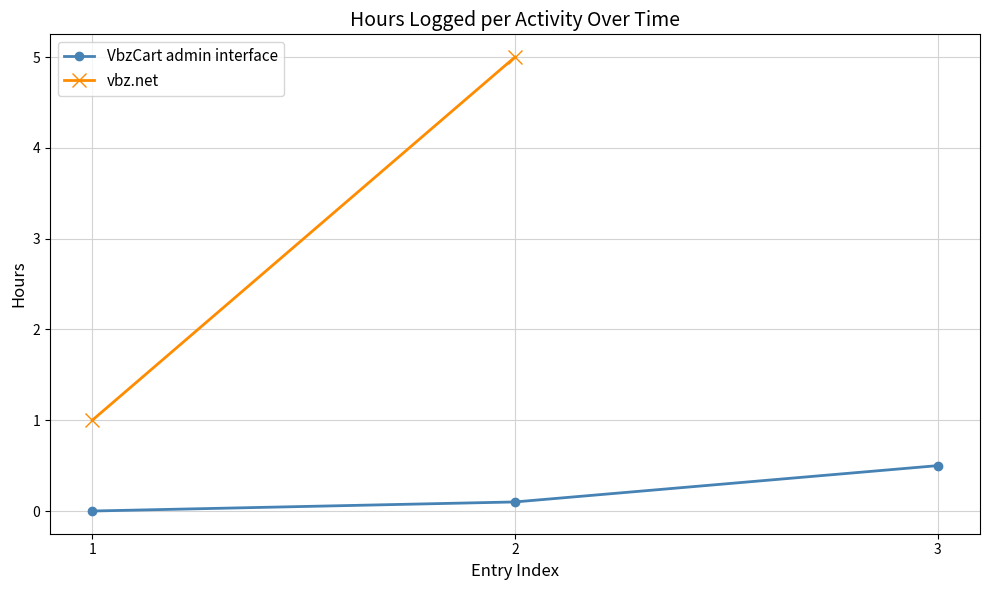

Is this an area chart (filled region under the line)?

No